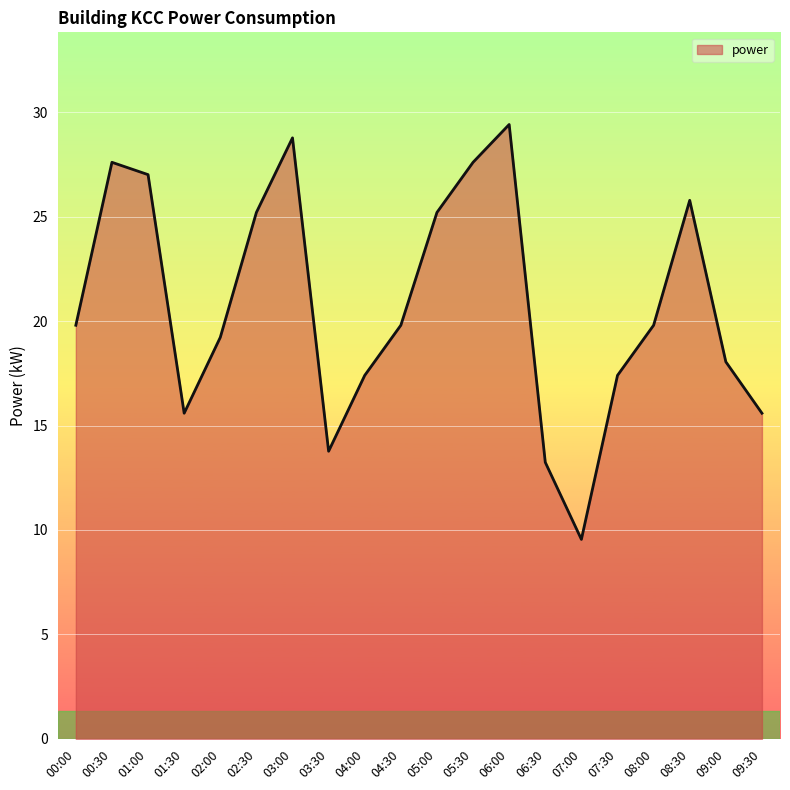

How many lines are shown in the chart?

1